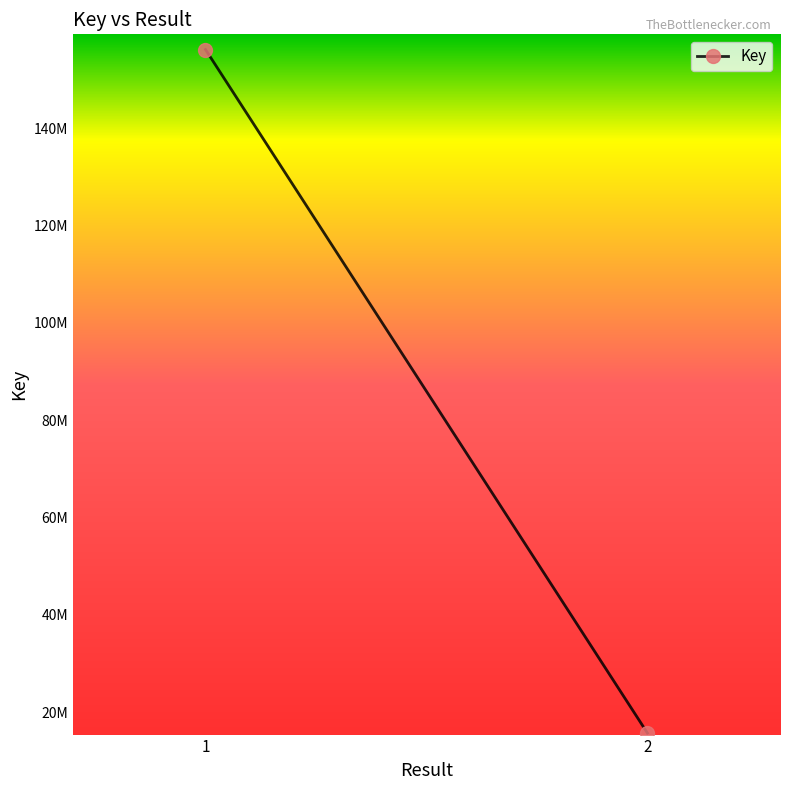

What is the difference between the values at 1 and 2?

140551920